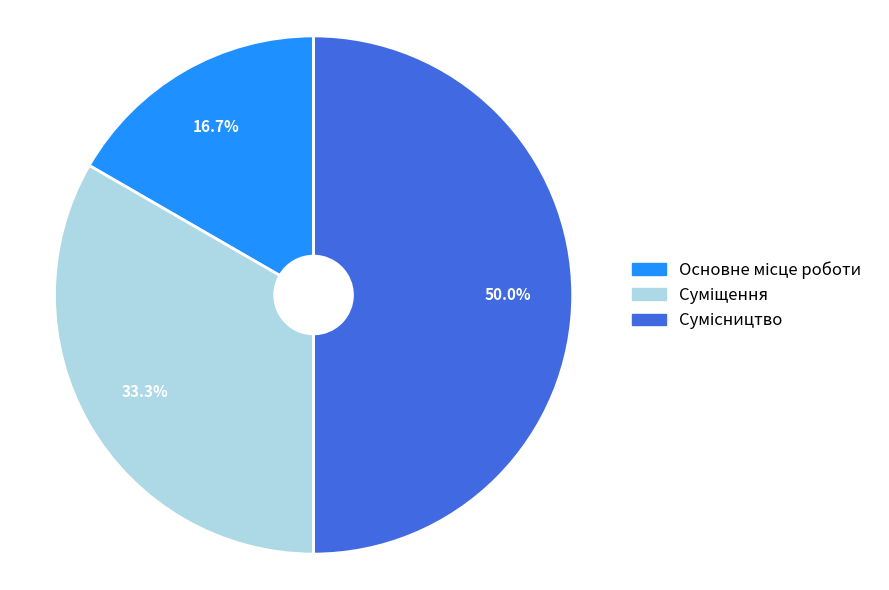

What is the total percentage of Сумісництво and Суміщення?

83.3%